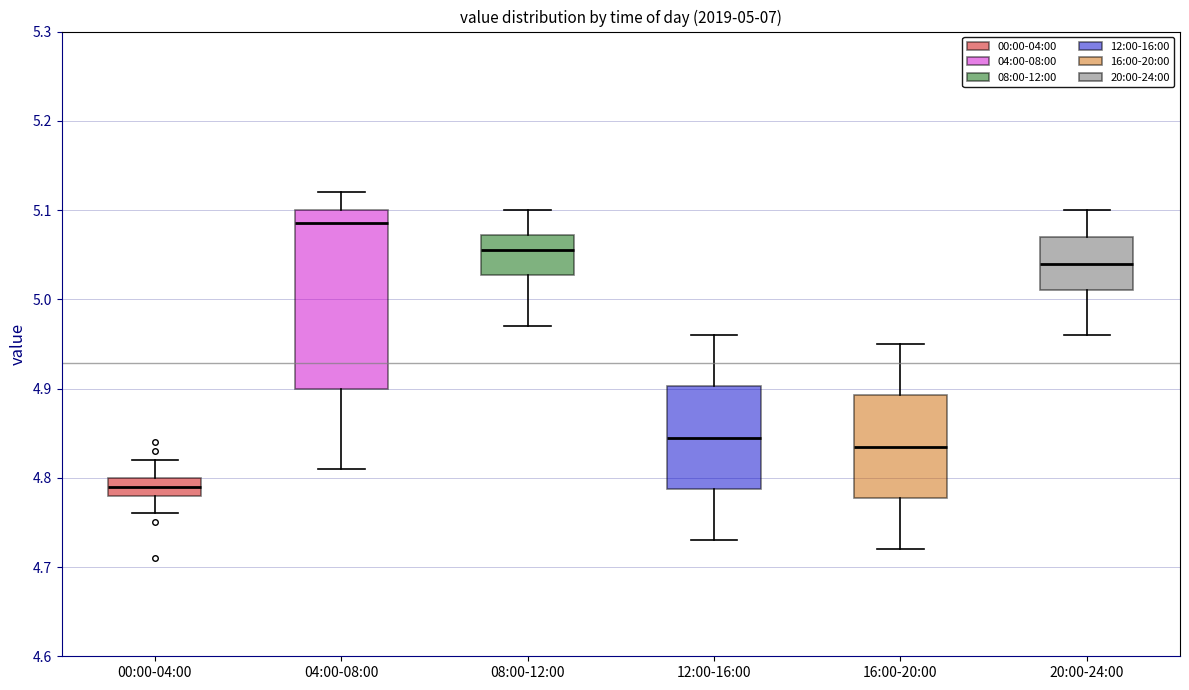

Which box's median line is the lowest?

00:00-04:00